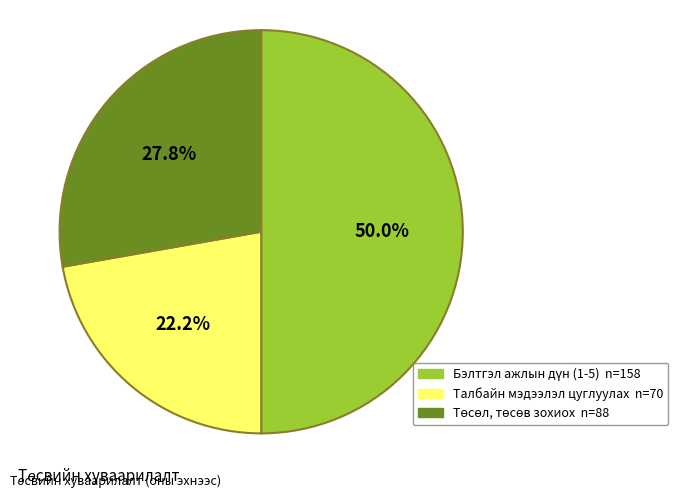

How many slices are in this pie chart?

3